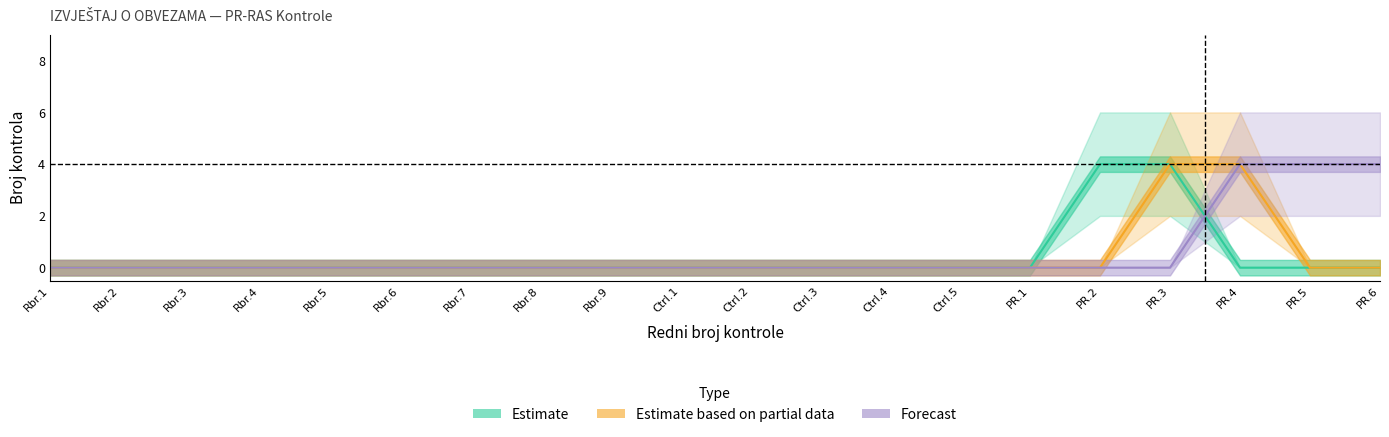

True or false: Estimate based on partial data has a value of 0 at PR.5.

True